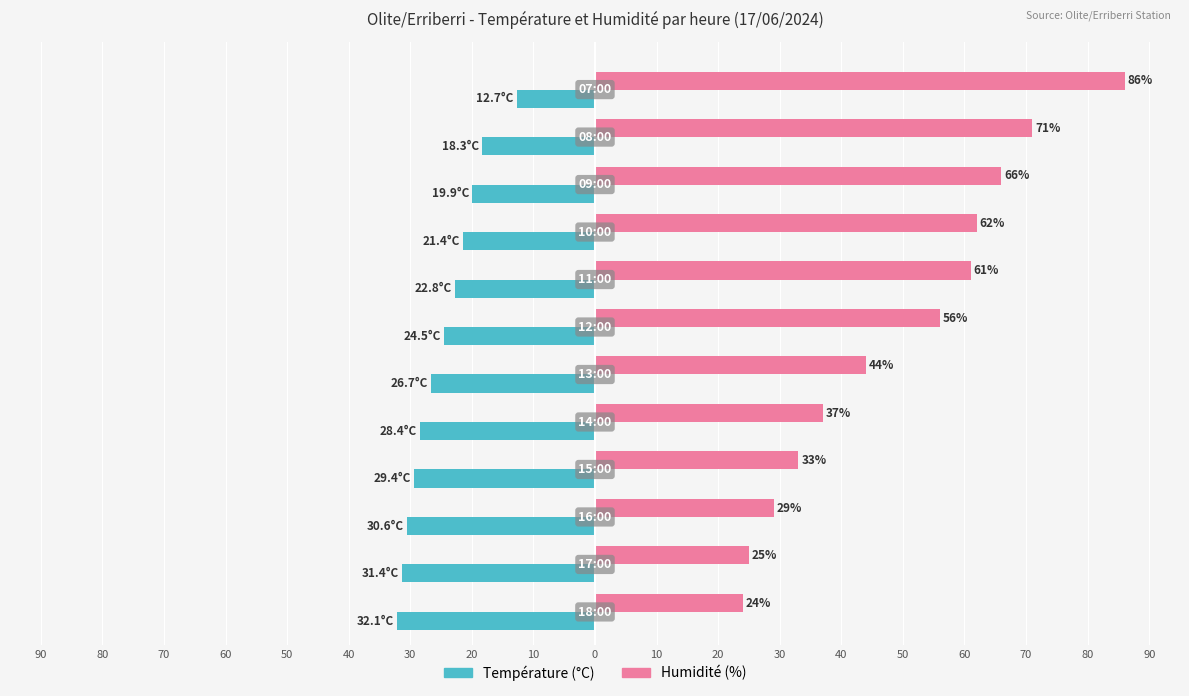

What is the difference between the maximum and minimum values in the Température (°C) series?

19.4